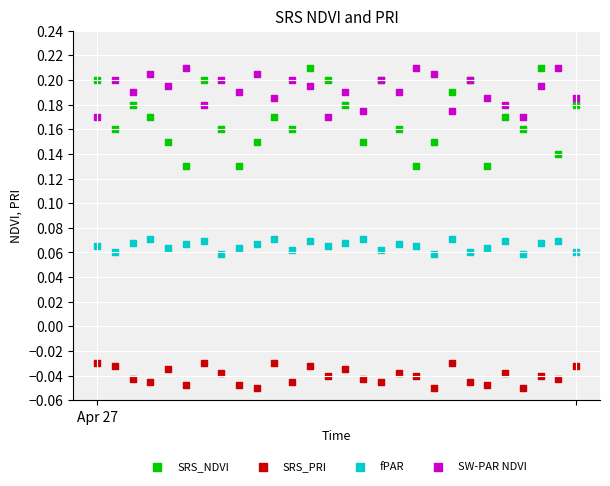

Which series has the widest spread of Y values?

SRS_NDVI